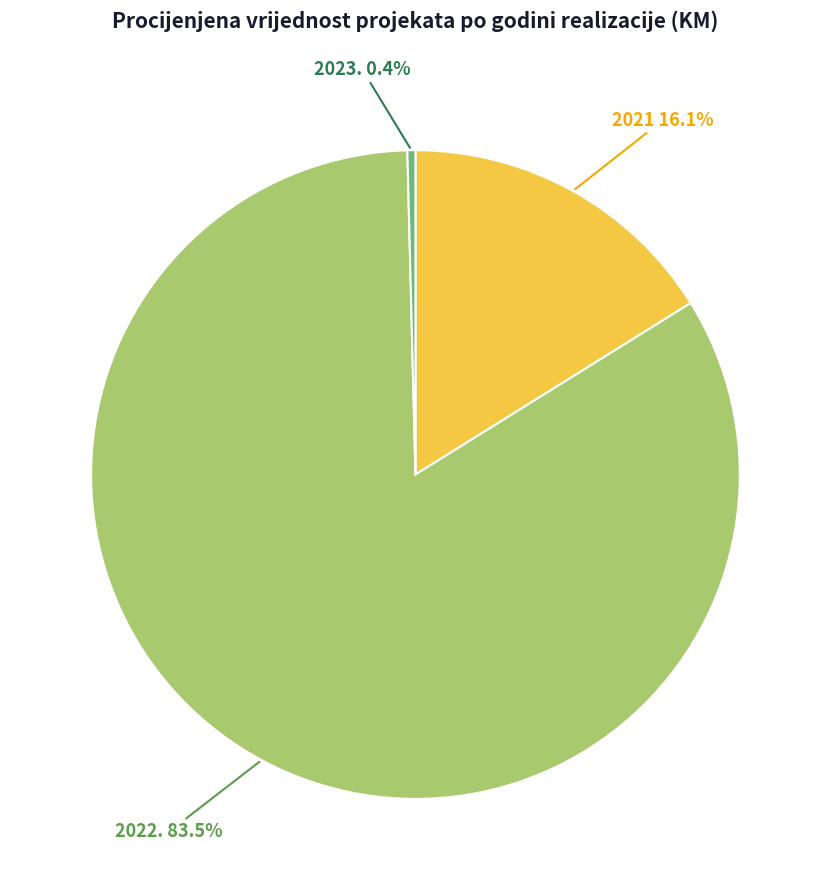

Count the number of slices in the pie.

3